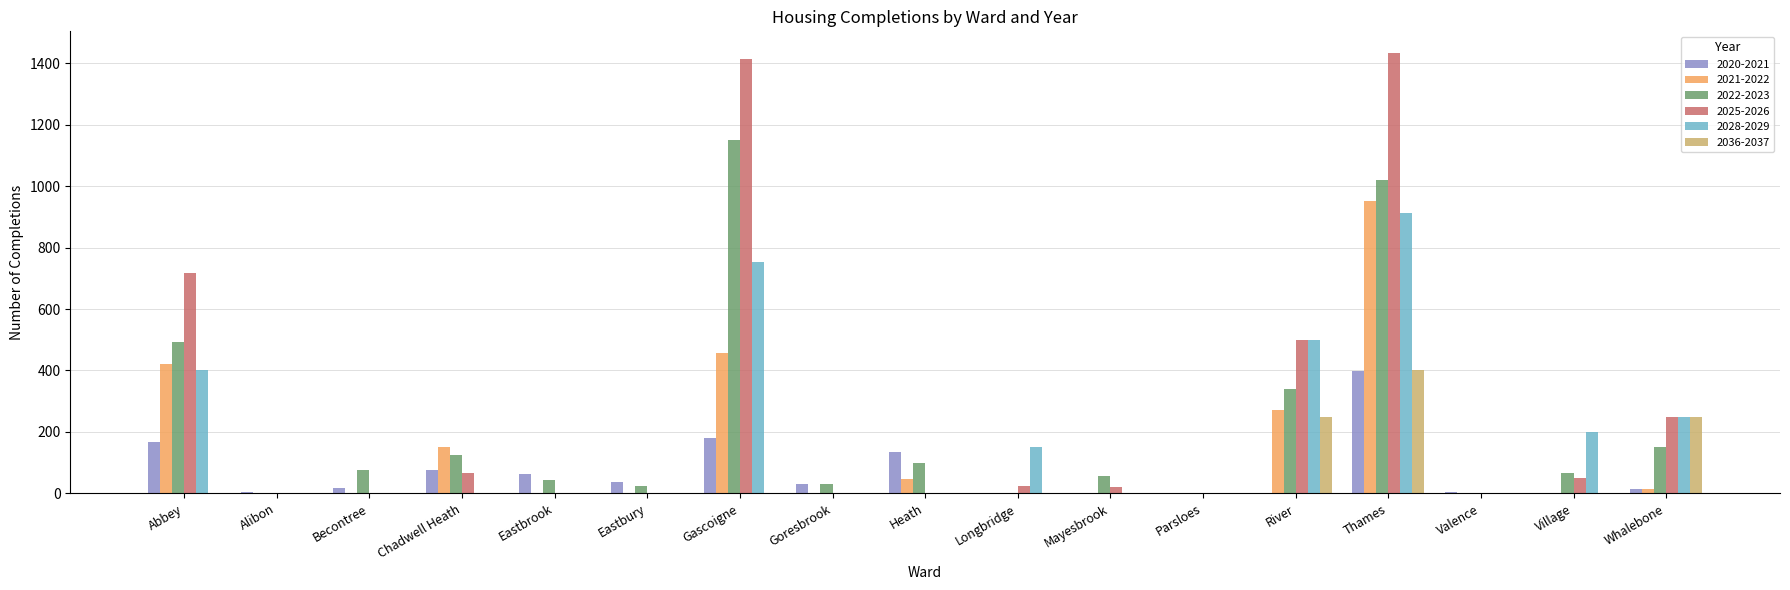

Is the value of 2022-2023 at Chadwell Heath greater than the value of 2025-2026 at Heath?

Yes